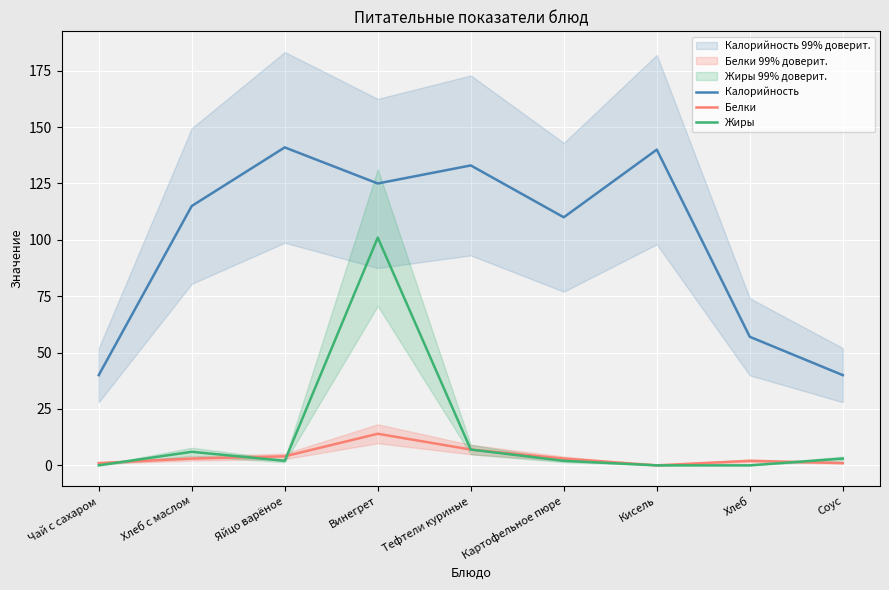

How many series are shown in this chart?

3